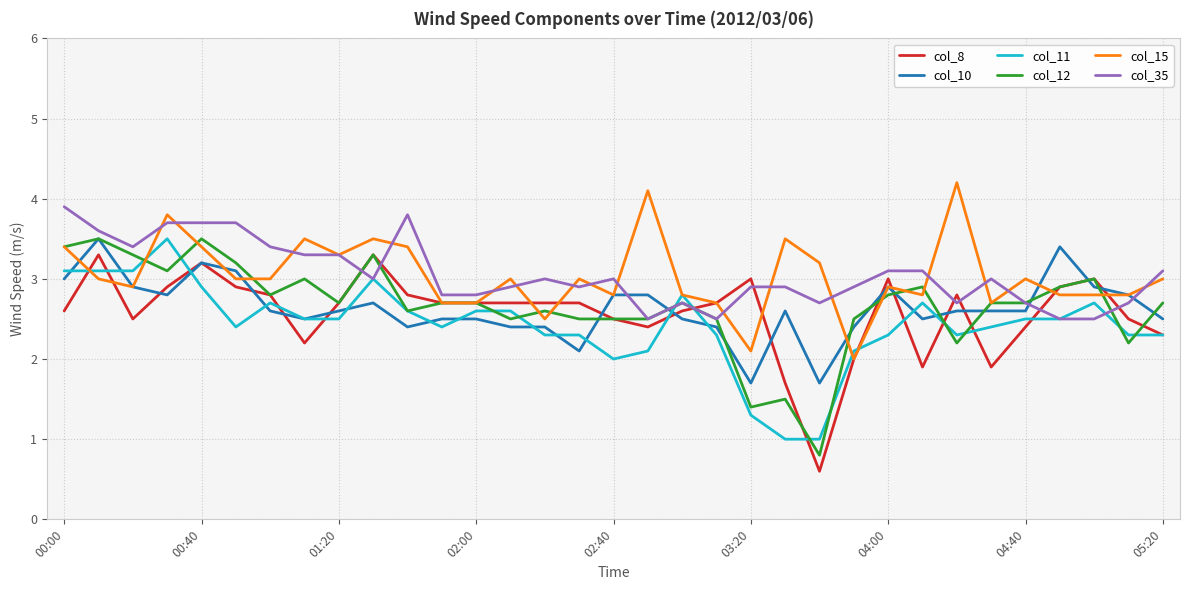

What is the difference between the maximum and minimum values in the col_35 series?

1.4